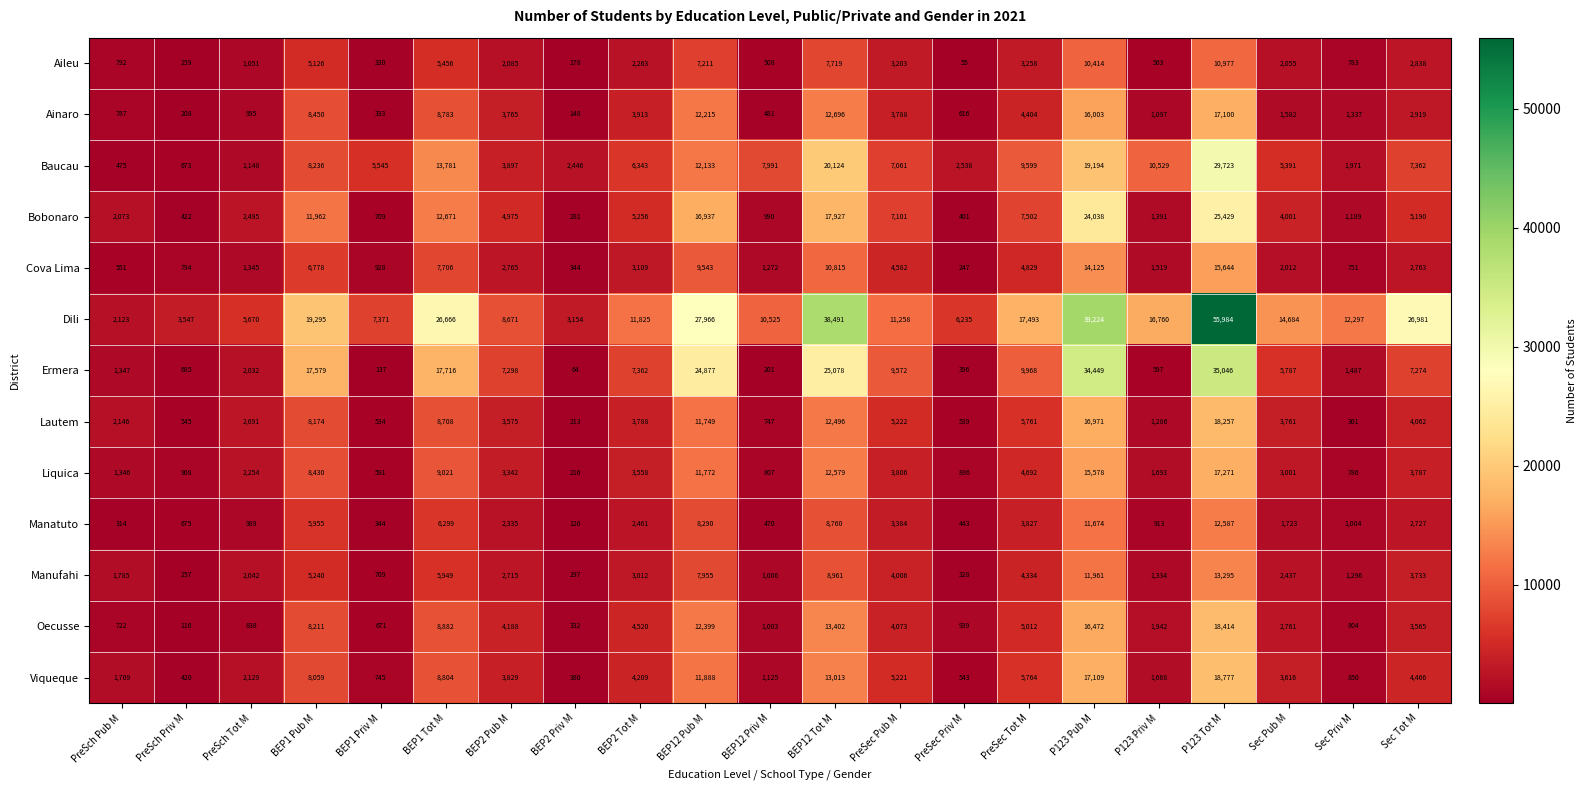

What is the maximum value shown in the chart?

55984